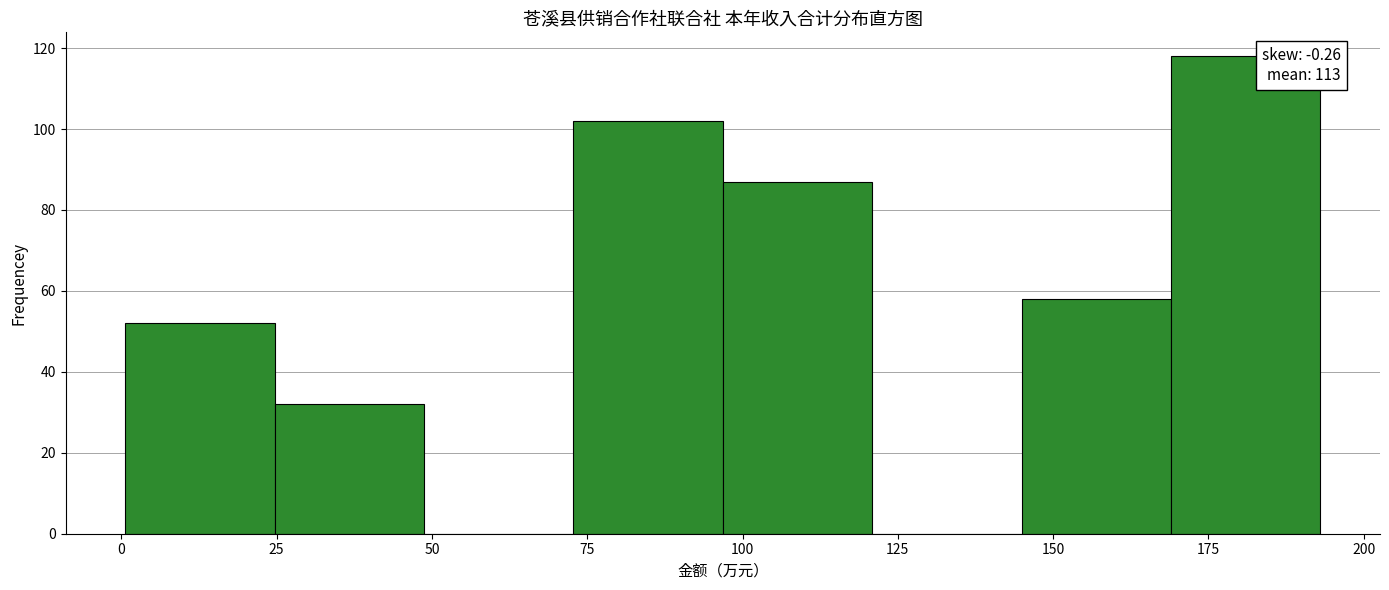

Over which range of the x-axis is the bar tallest?

170 to 195